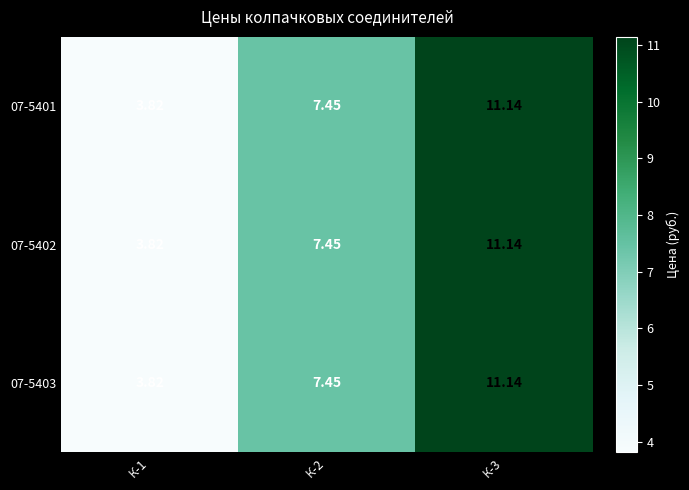

Is the value of 07-5403 at К-1 greater than the value of 07-5402 at К-2?

No